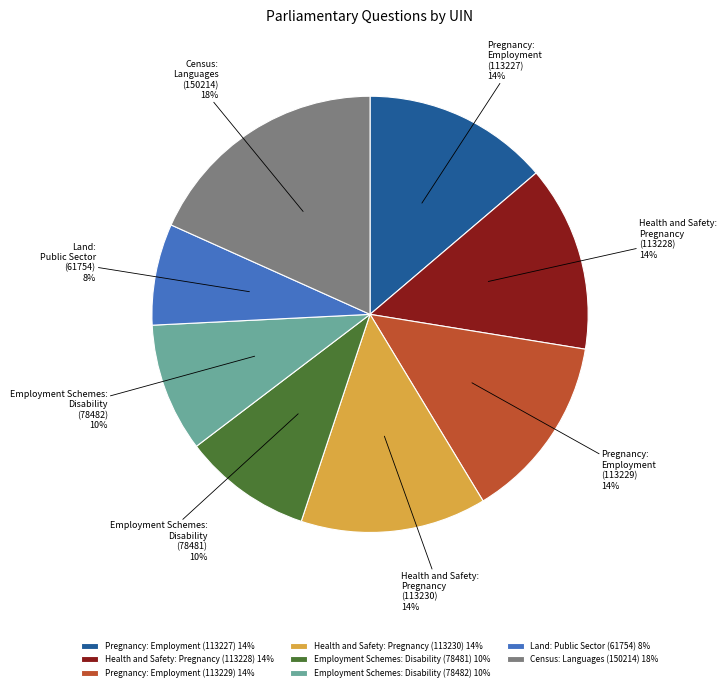

Between Health and Safety: Pregnancy (113230) and Employment Schemes: Disability (78481), which is larger?

Health and Safety: Pregnancy (113230)